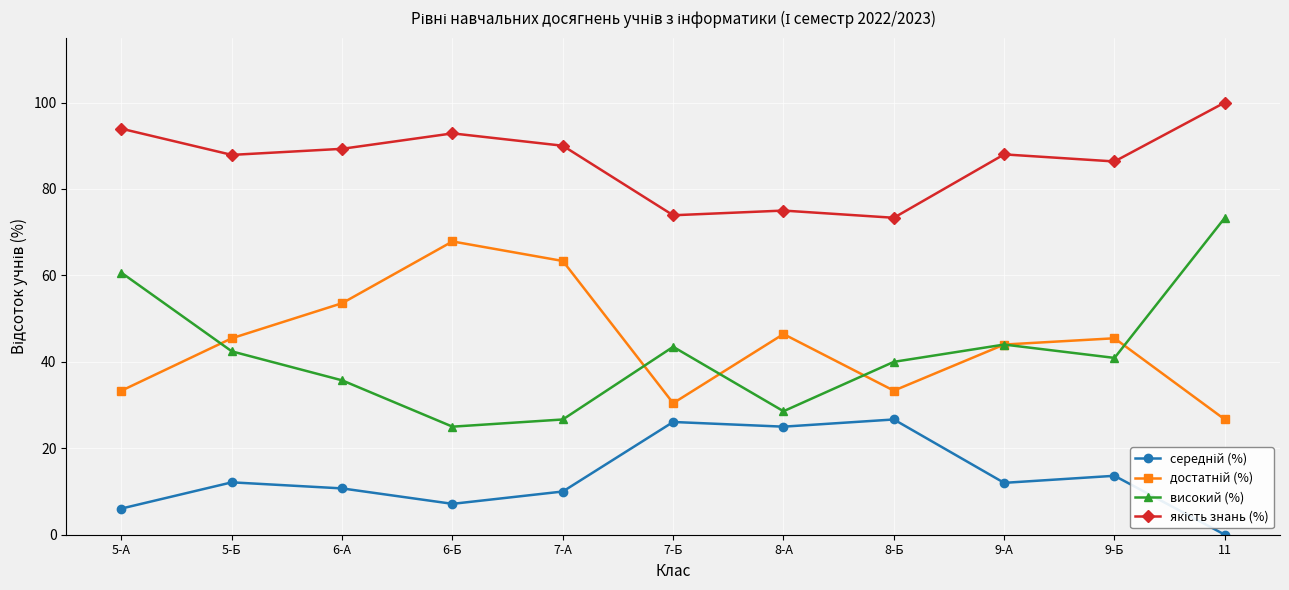

The високий (%) series shows 26.7 at 7-А. True or false?

True